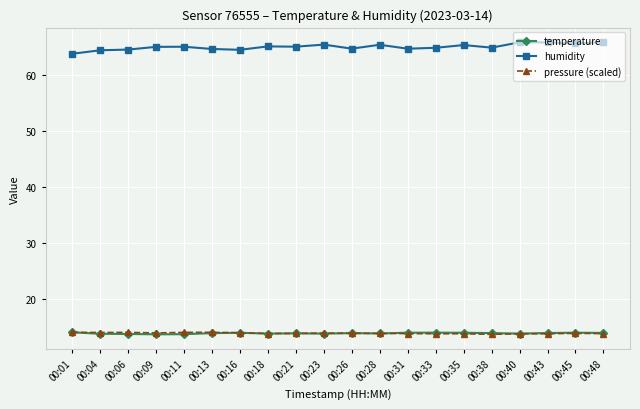

What is the value of the temperature point at the 13th from the left?

13.9